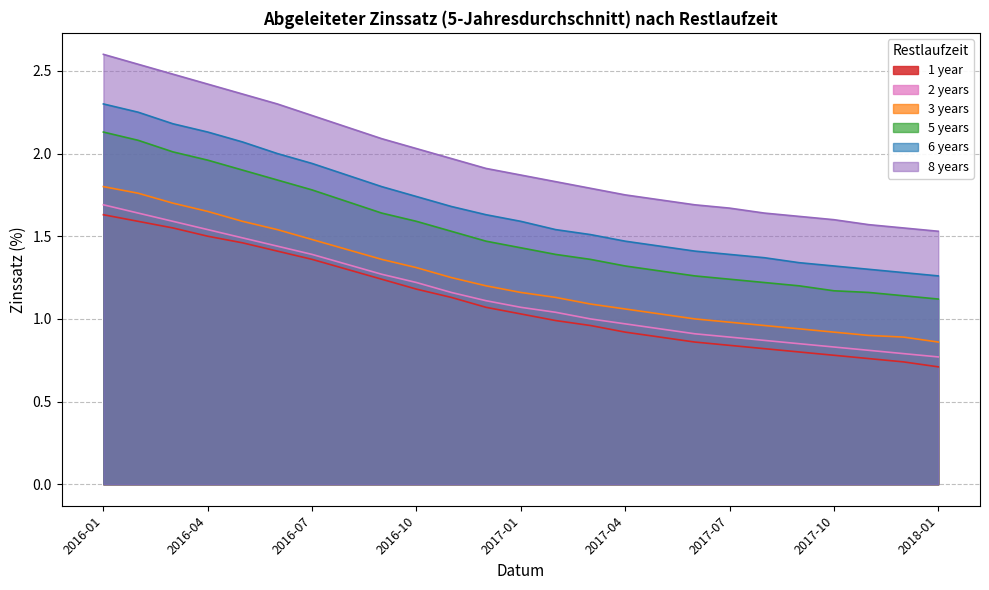

What is the label of the 3rd point from the right?

2017-11